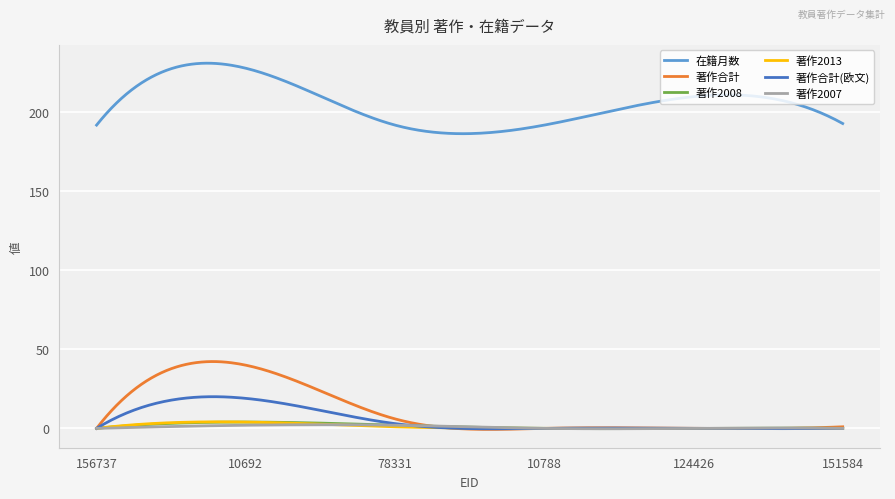

True or false: 在籍月数 and 著作2013 cross at least once.

False